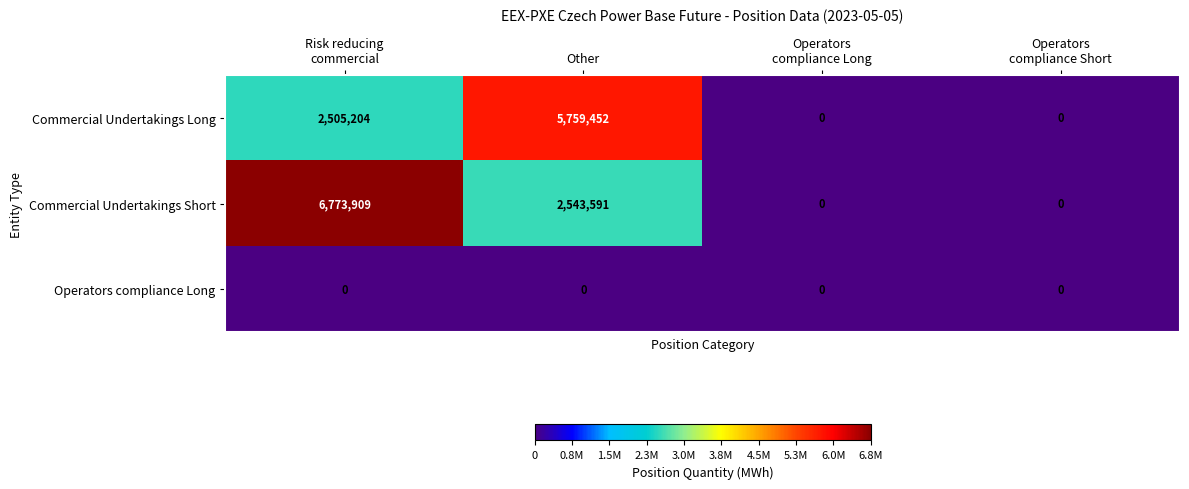

How many data points in Commercial Undertakings Long are less than 2505204?

2